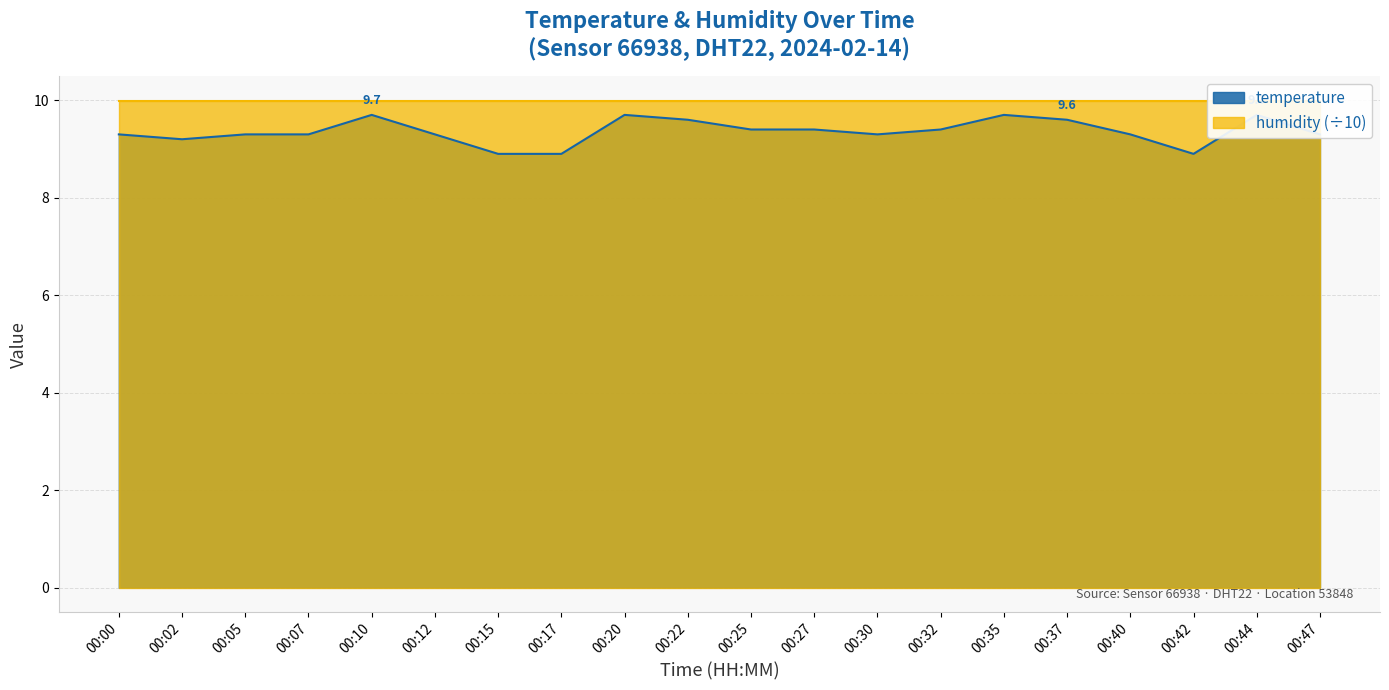

The value at 00:15 is 8.9. True or false?

True